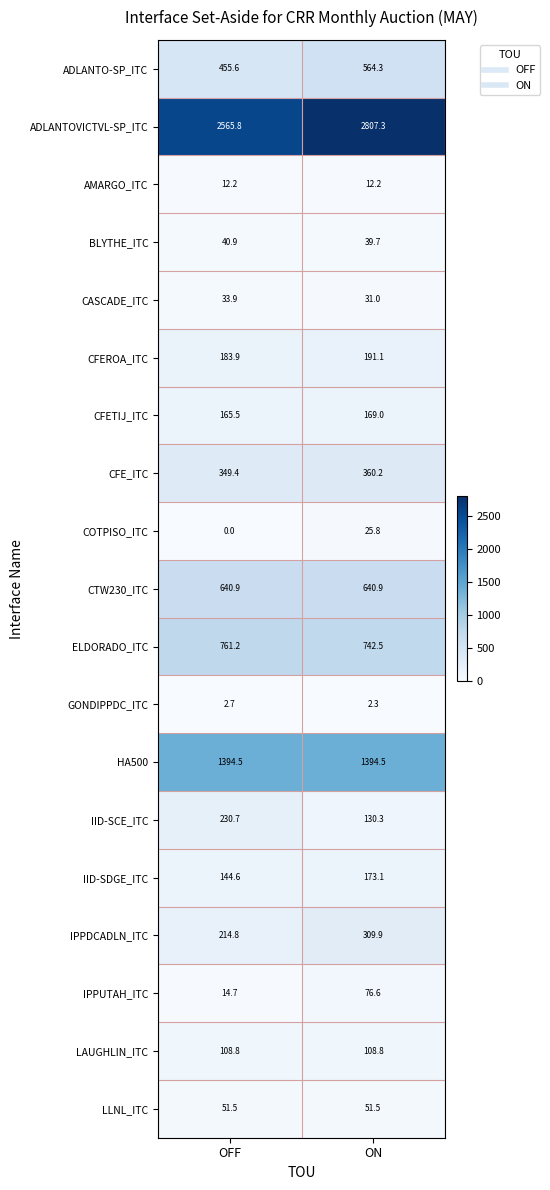

What is the difference between the ADLANTOVICTVL-SP_ITC values at OFF and ON?

241.5